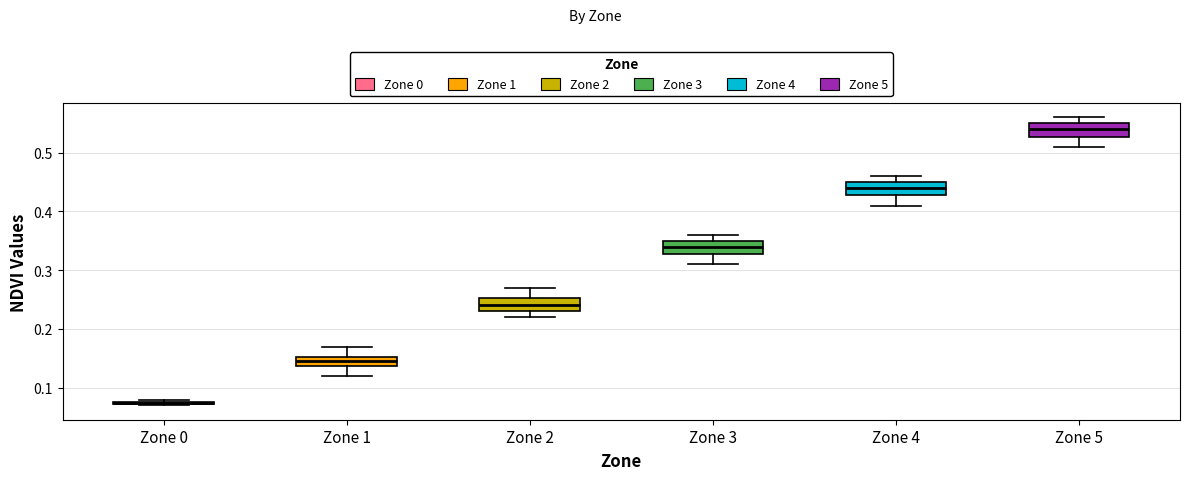

Where is the lower edge of the box for Zone 4 on the y-axis? The values are not printed on the chart, so give them approximately, as read against the axis.

0.43